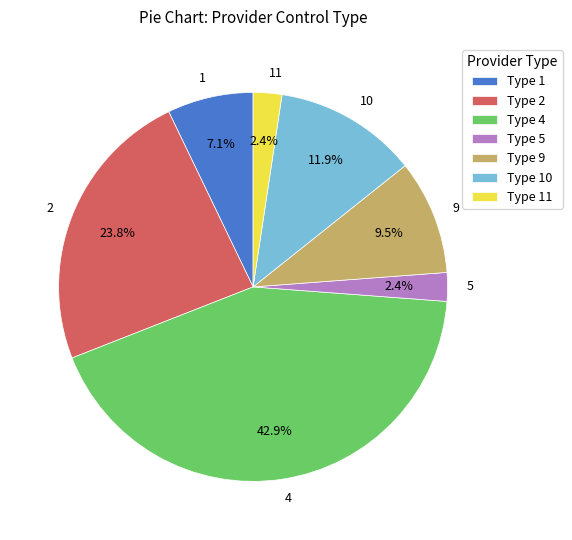

Is there a majority slice in this chart?

No